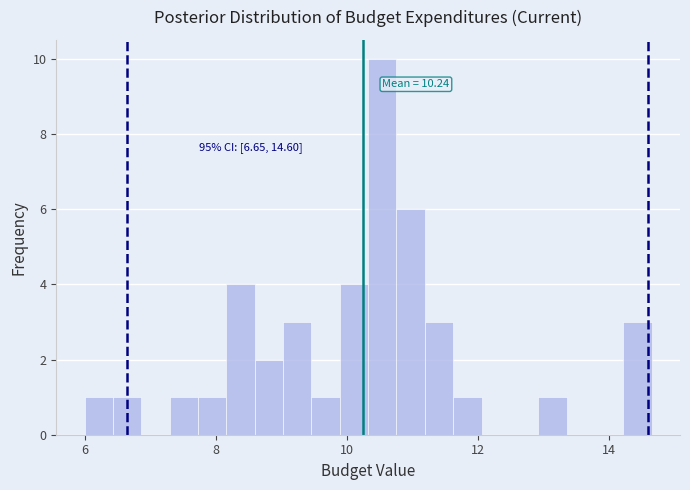

Around what value on the x-axis is the tallest bar? Give the approximate position of its centre, as read against the axis.

10.6